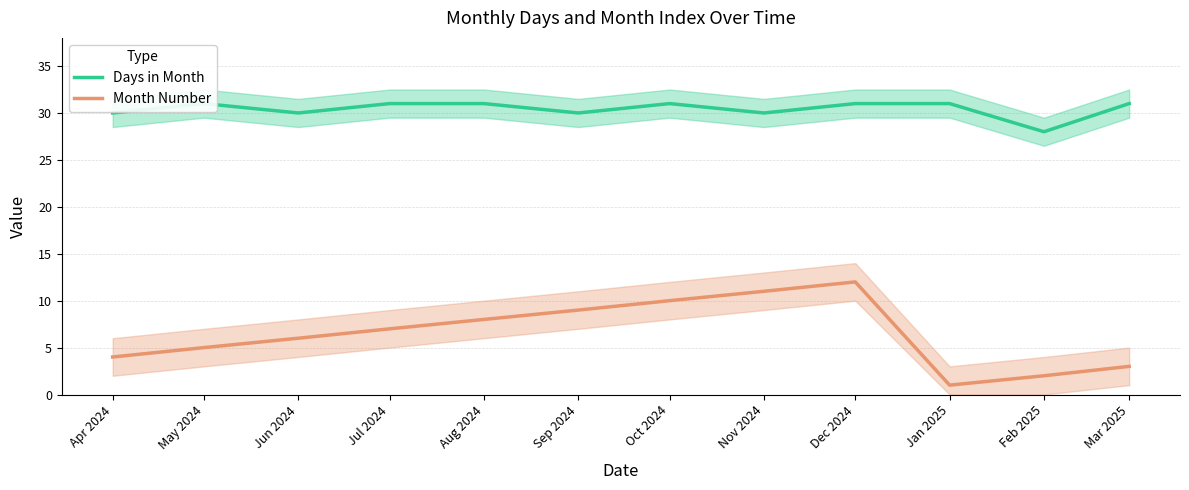

At which category does the chart reach its minimum across all series?

Jan 2025